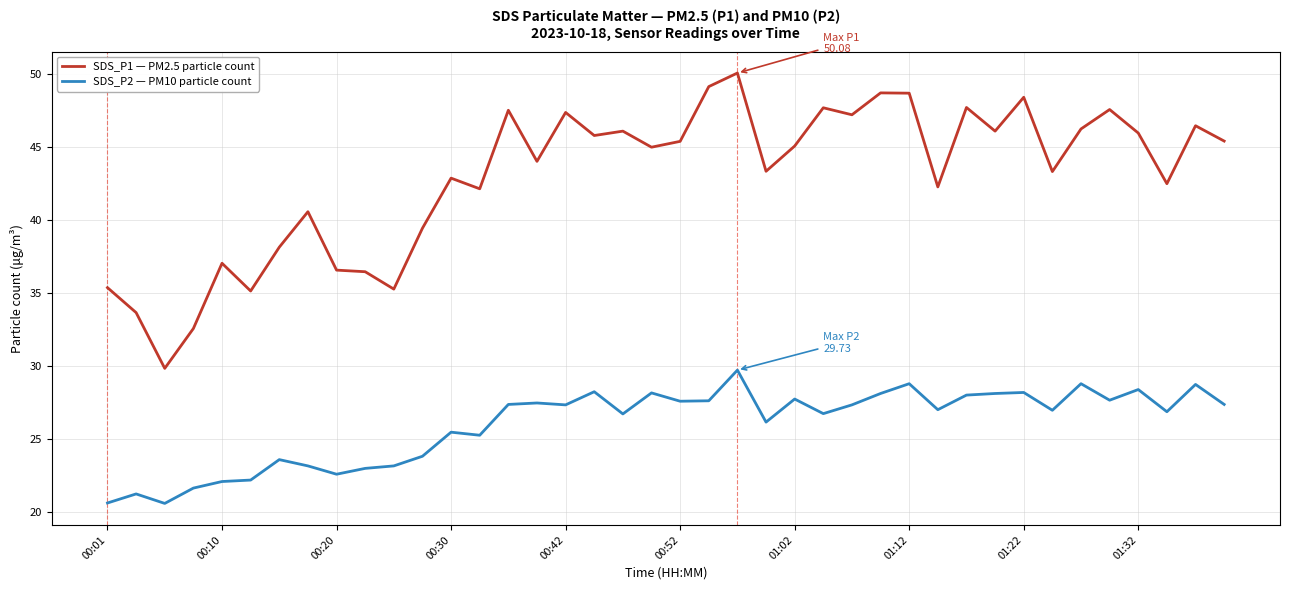

True or false: SDS_P2 — PM10 particle count and SDS_P1 — PM2.5 particle count intersect in this chart.

False